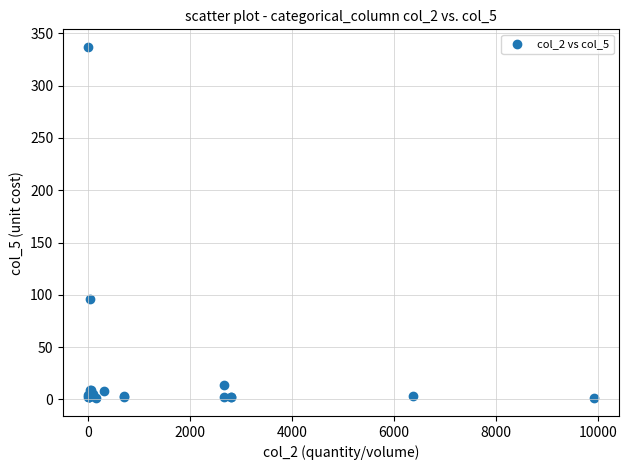

What Y value in the scatter plot is closest to 169?

96